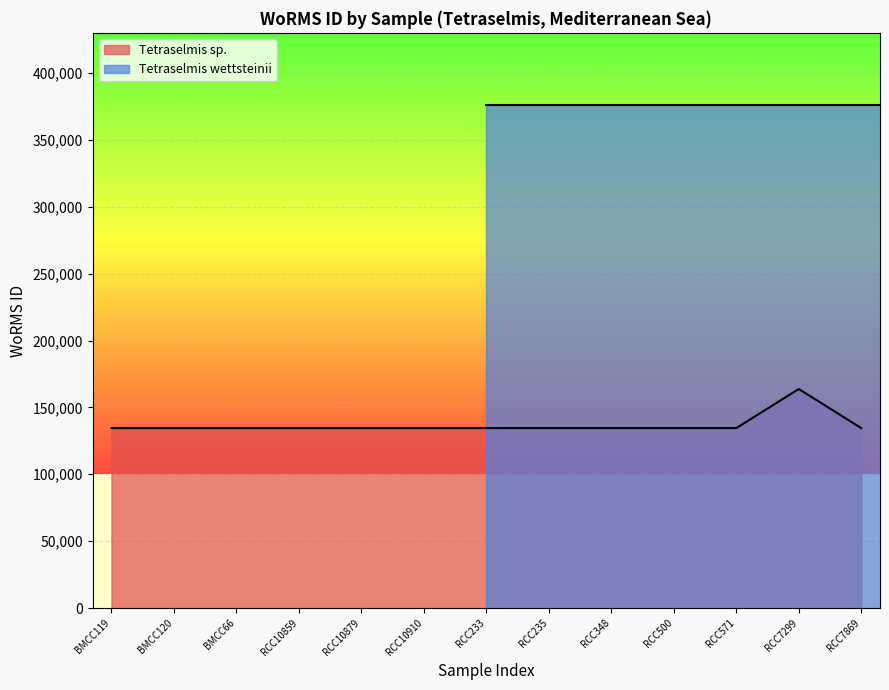

List the labels in order of value, smallest first.

BMCC119, BMCC120, BMCC66, RCC10859, RCC10879, RCC10910, RCC233, RCC235, RCC348, RCC500, RCC571, RCC7869, RCC7299